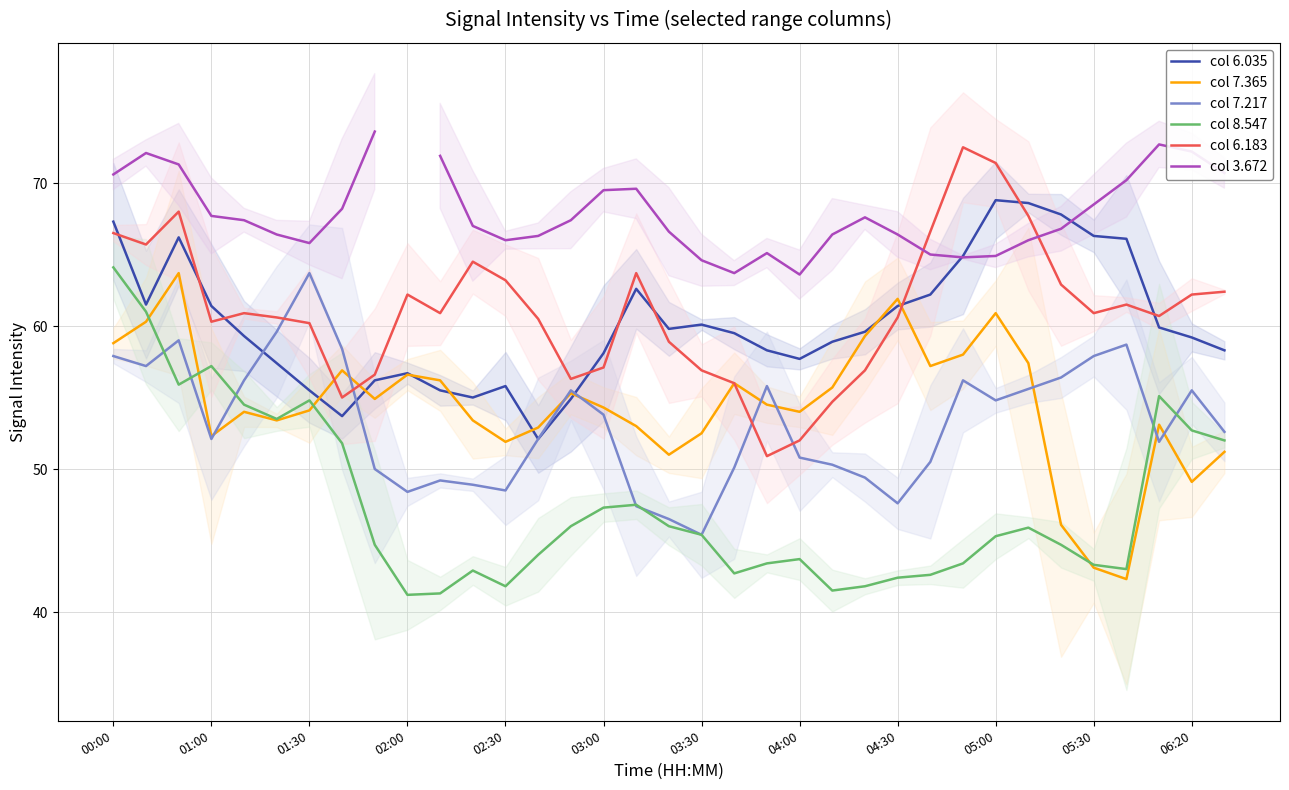

What is the difference between the maximum and minimum values in the col 7.365 series?

21.4